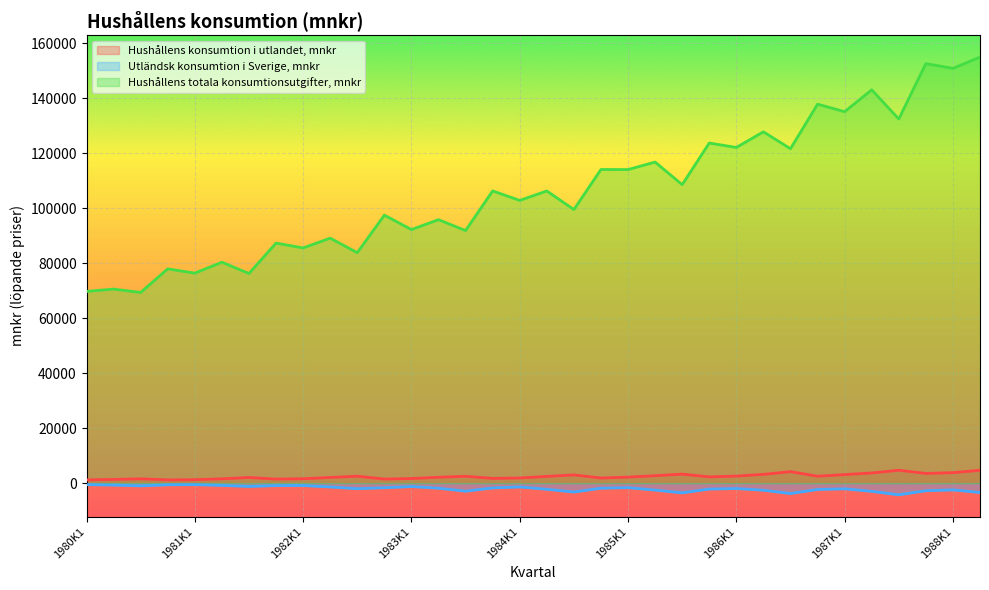

In Hushållens totala konsumtionsutgifter, mnkr, how many points are lower than both neighbors (excluding endpoints)?

16